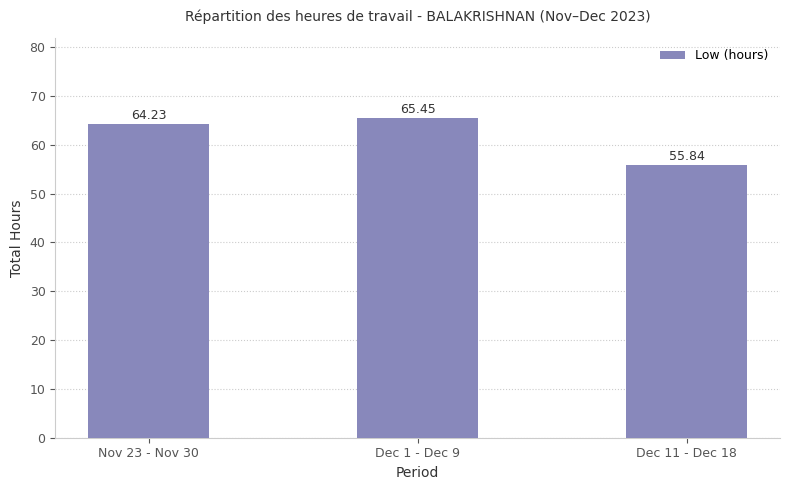

Reading right to left, what are all the values shown in this chart?

Dec 11 - Dec 18=55.8	Dec 1 - Dec 9=65.5	Nov 23 - Nov 30=64.2